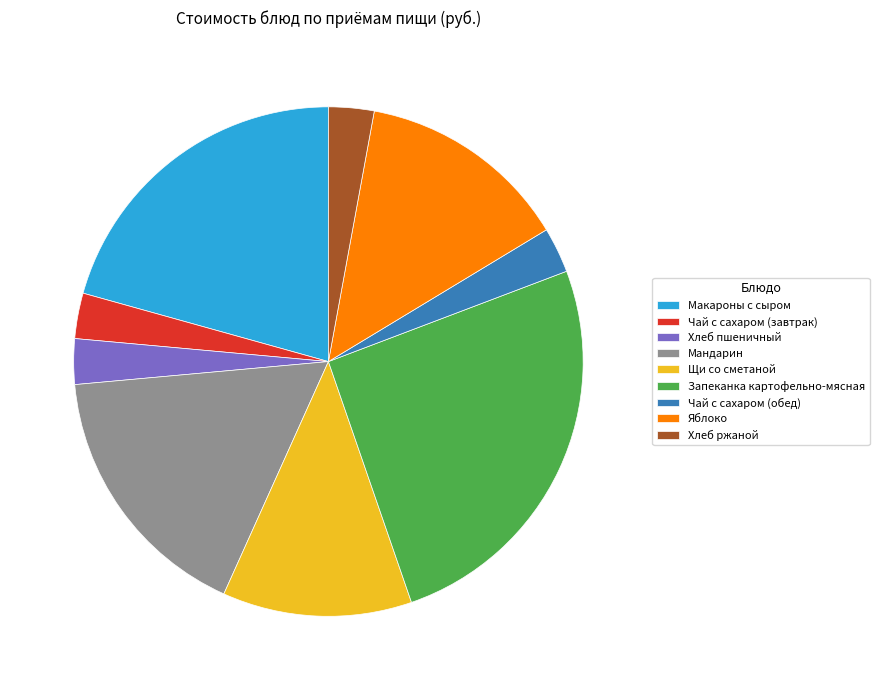

Does Мандарин represent more than half of the total?

No